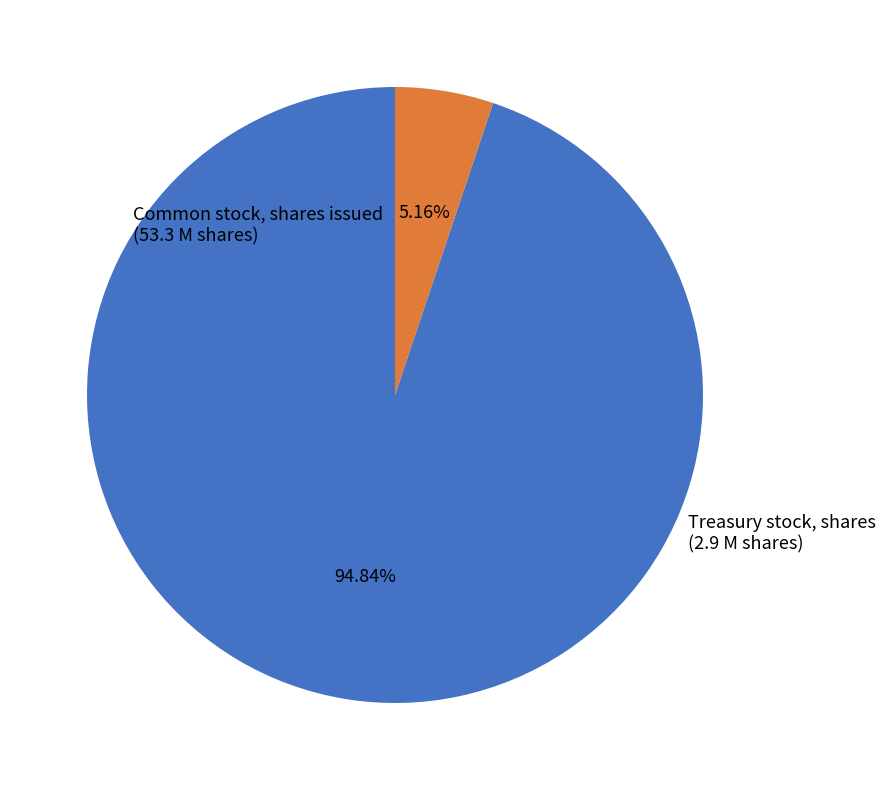

What is the ratio of the value at Treasury stock, shares to the value at Common stock, shares issued?

0.1